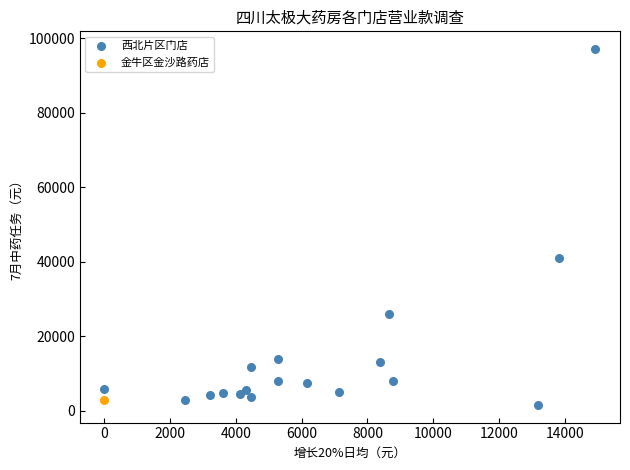

What are all the series names shown in the legend?

西北片区门店, 金牛区金沙路药店